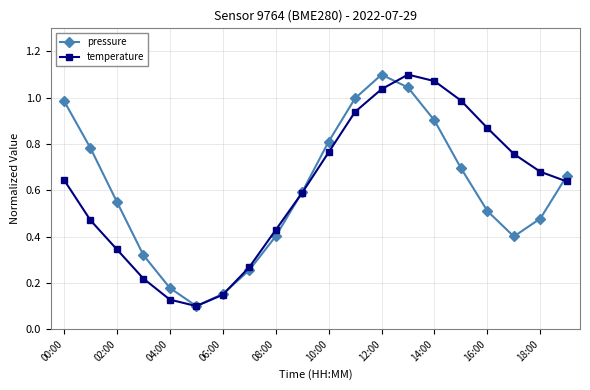

How many interior local valleys does the pressure series have?

2